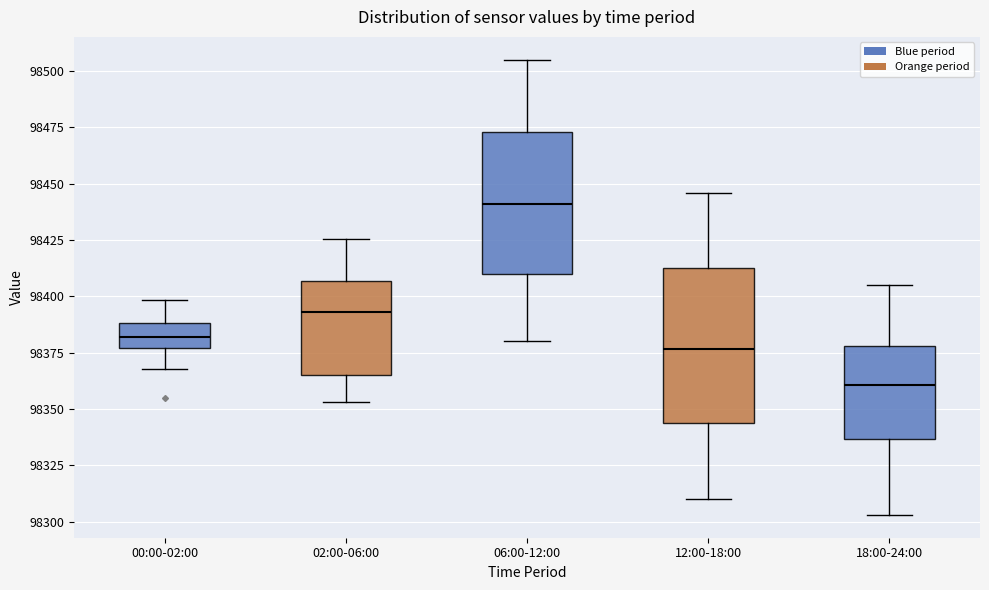

Reading left to right, transcribe this box plot: for each box, give where its median line is, the range the box spans, and where its two whiskers end, as read against the y-axis. The values are not printed on the chart, so give them approximately, as read against the axis.

00:00-02:00: median 98380, box 98375 to 98390, whiskers 98370 to 98400
02:00-06:00: median 98395, box 98365 to 98405, whiskers 98355 to 98425
06:00-12:00: median 98440, box 98410 to 98475, whiskers 98380 to 98505
12:00-18:00: median 98375, box 98345 to 98410, whiskers 98310 to 98445
18:00-24:00: median 98360, box 98335 to 98380, whiskers 98305 to 98405